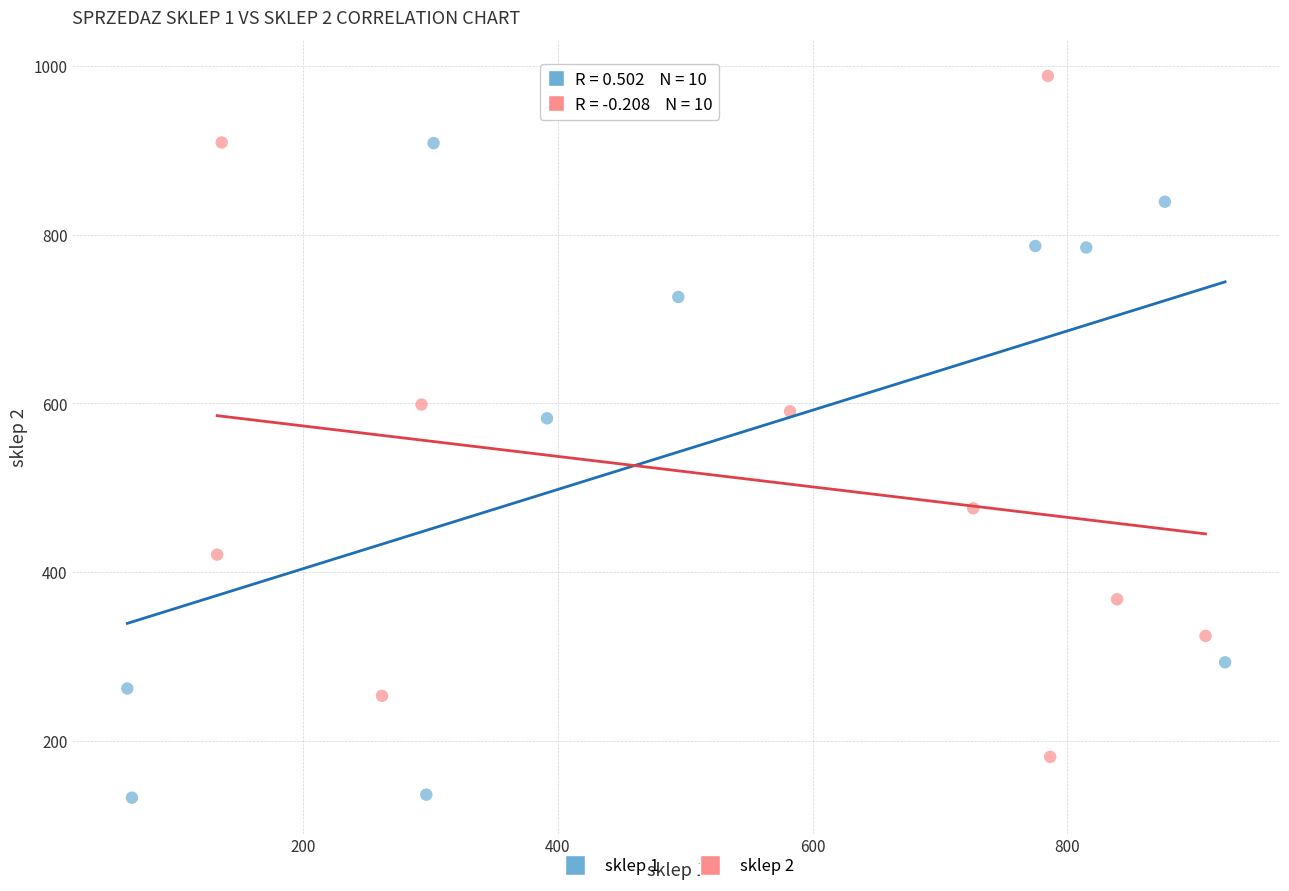

Which series has the widest spread of Y values?

sklep 2